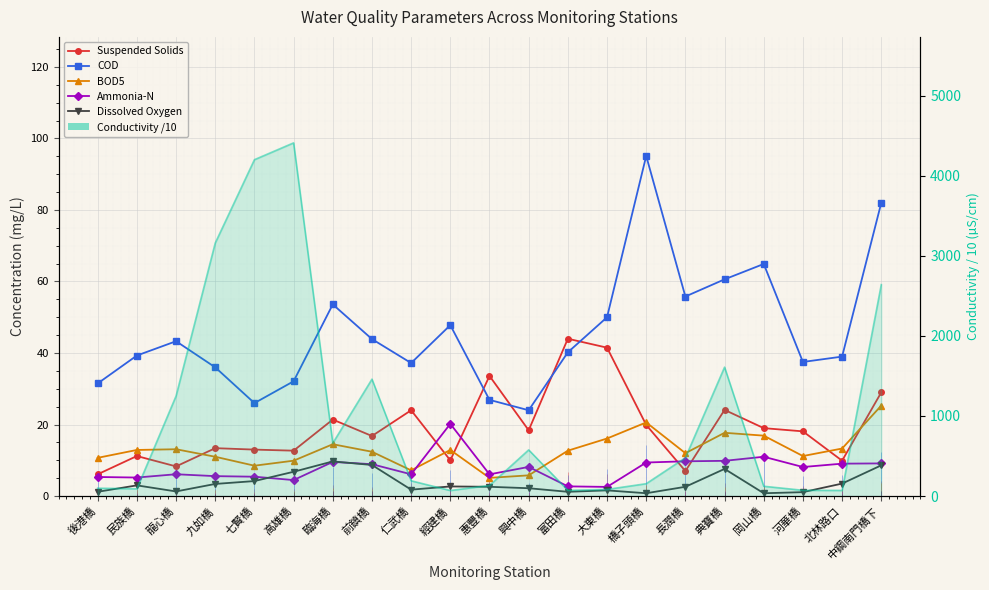

True or false: Suspended Solids and COD intersect in this chart.

True